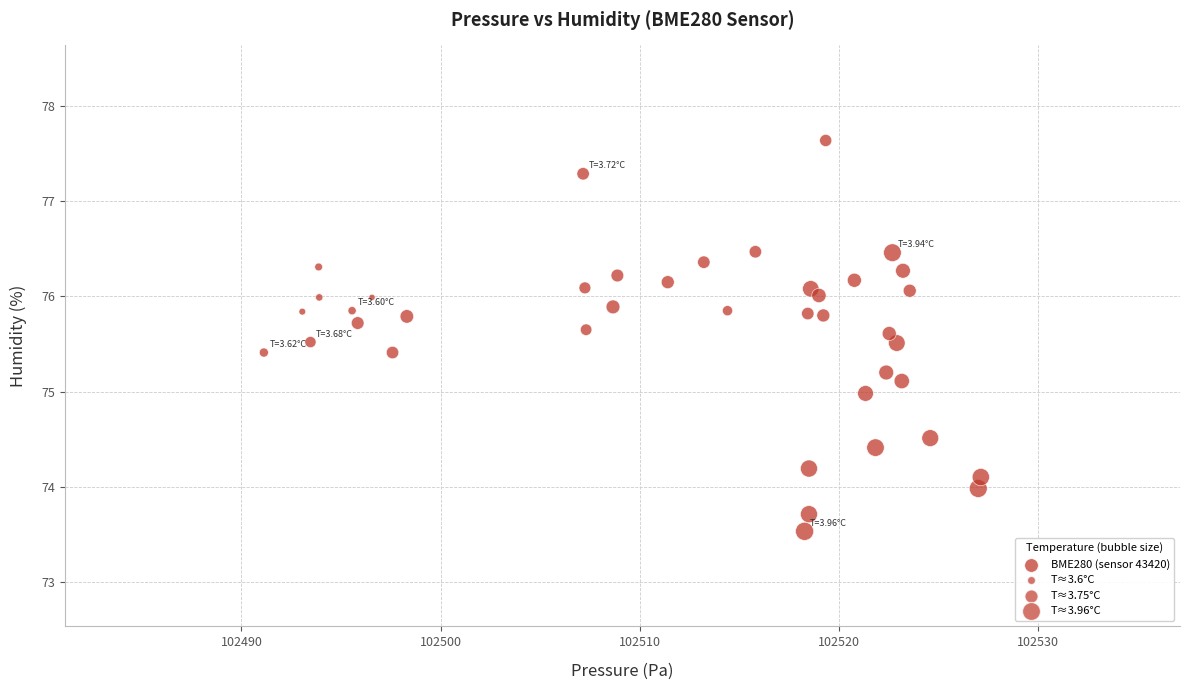

What is the range of Y values (max minus min)?

4.1